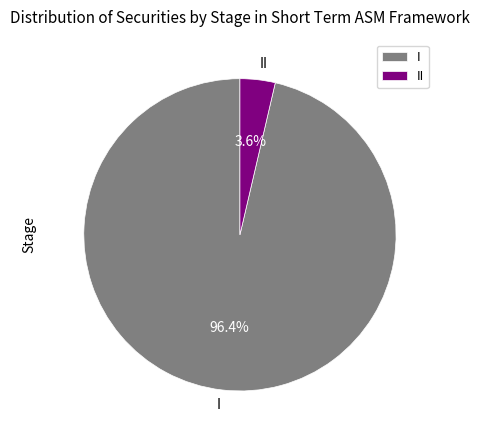

How much of the chart is everything except I?

3.6%